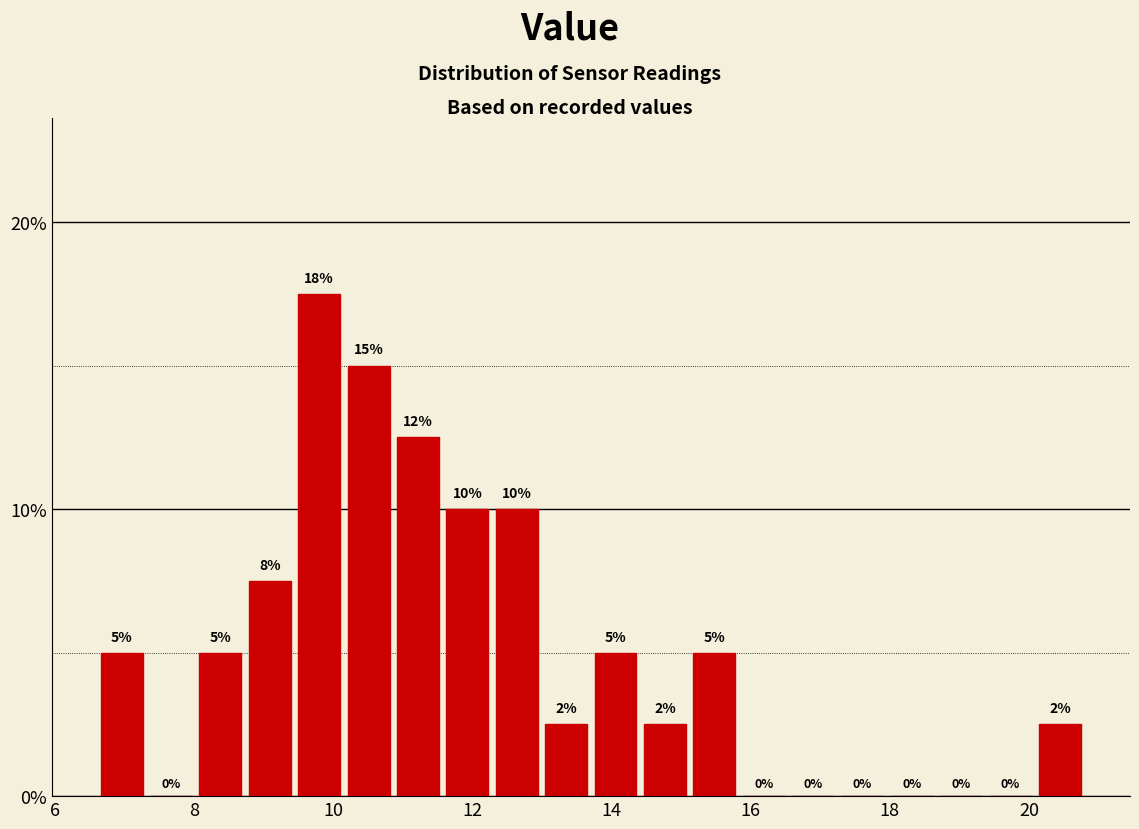

Around what value on the x-axis is the tallest bar? Give the approximate position of its centre, as read against the axis.

9.8